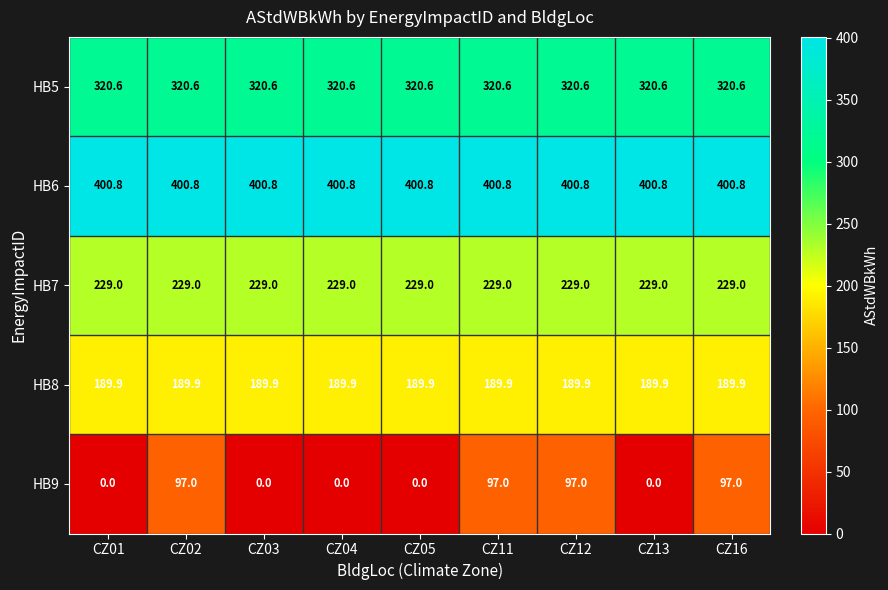

What is the greatest value displayed?

400.8